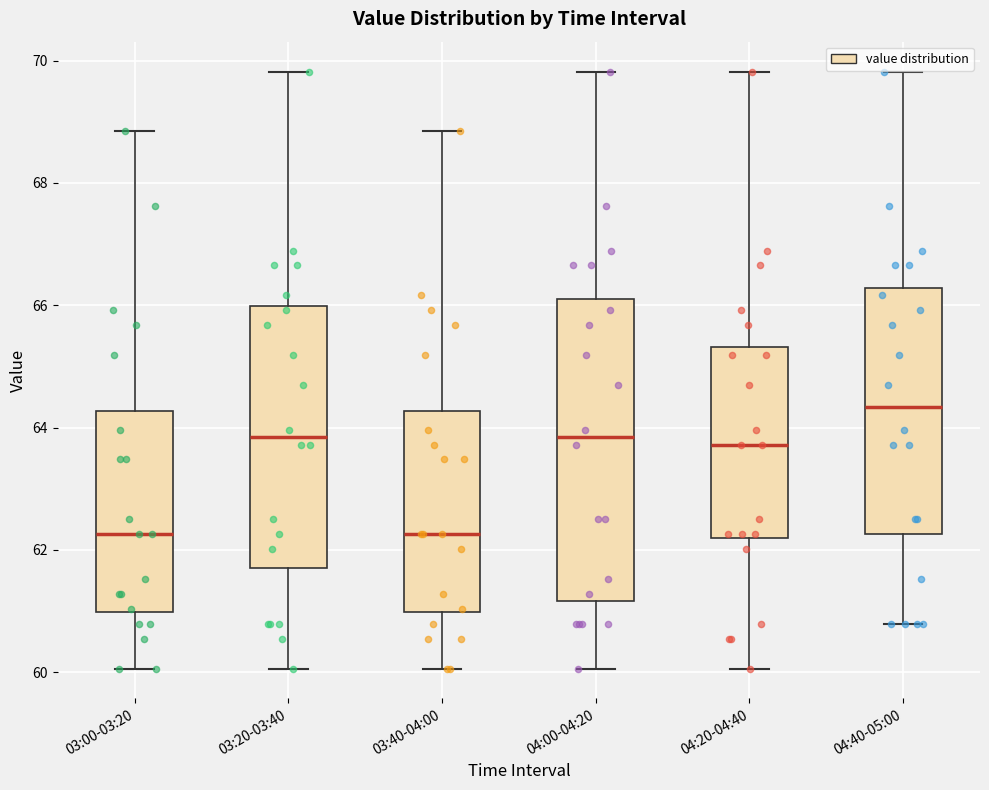

Reading left to right, read every box against the y-axis: the position of its median line, the range the box covers, and the ends of its whiskers. The values are not printed on the chart, so give them approximately, as read against the axis.

03:00-03:20: median 62.2, box 61.0 to 64.2, whiskers 60.0 to 68.8
03:20-03:40: median 63.8, box 61.8 to 66.0, whiskers 60.0 to 69.8
03:40-04:00: median 62.2, box 61.0 to 64.2, whiskers 60.0 to 68.8
04:00-04:20: median 63.8, box 61.2 to 66.2, whiskers 60.0 to 69.8
04:20-04:40: median 63.8, box 62.2 to 65.4, whiskers 60.0 to 69.8
04:40-05:00: median 64.4, box 62.2 to 66.2, whiskers 60.8 to 69.8